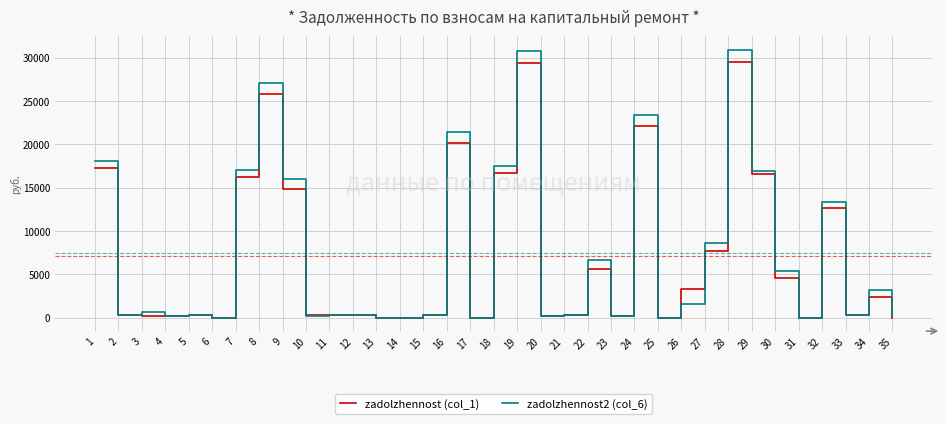

Which series has the largest range (max minus min)?

zadolzhennost2 (col_6)